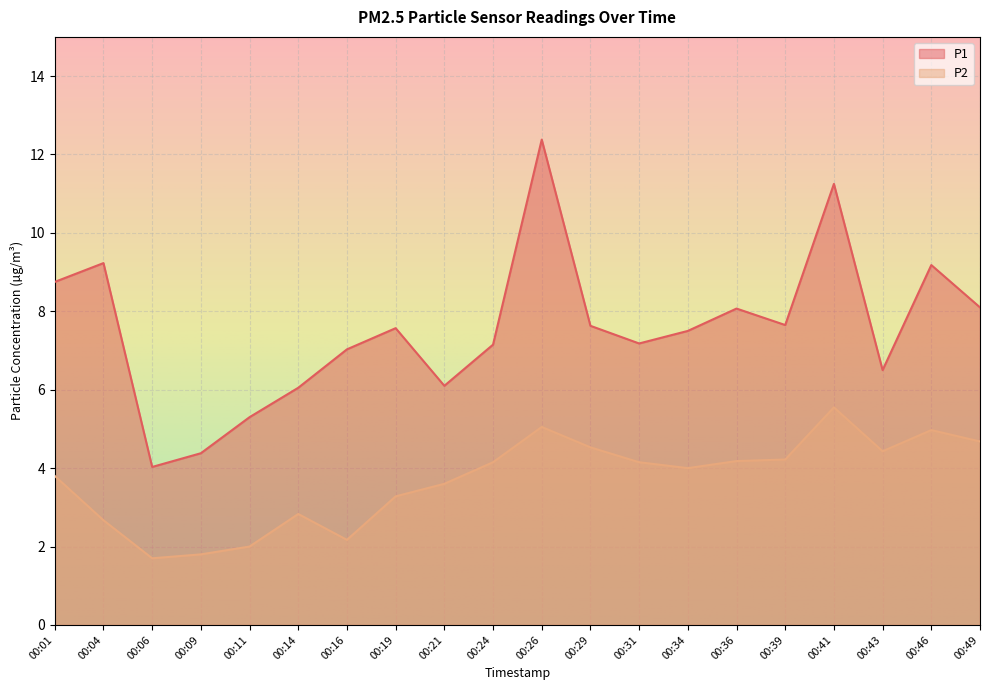

List the series in order of their overall mean, lowest first.

P2, P1